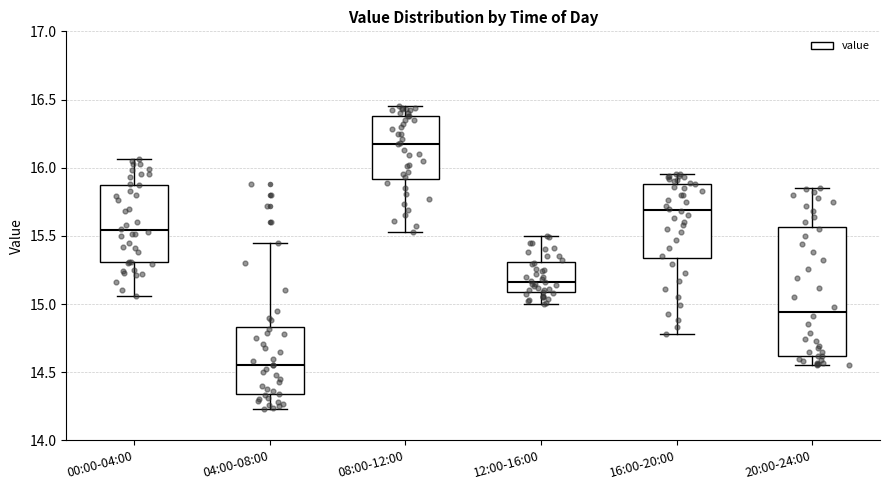

Reading left to right, read every box against the y-axis: the position of its median line, the range the box covers, and the ends of its whiskers. The values are not printed on the chart, so give them approximately, as read against the axis.

00:00-04:00: median 15.55, box 15.30 to 15.85, whiskers 15.05 to 16.05
04:00-08:00: median 14.55, box 14.35 to 14.85, whiskers 14.25 to 15.45
08:00-12:00: median 16.20, box 15.90 to 16.40, whiskers 15.55 to 16.45
12:00-16:00: median 15.15, box 15.10 to 15.30, whiskers 15.00 to 15.50
16:00-20:00: median 15.70, box 15.35 to 15.90, whiskers 14.80 to 15.95
20:00-24:00: median 14.95, box 14.60 to 15.55, whiskers 14.55 to 15.85